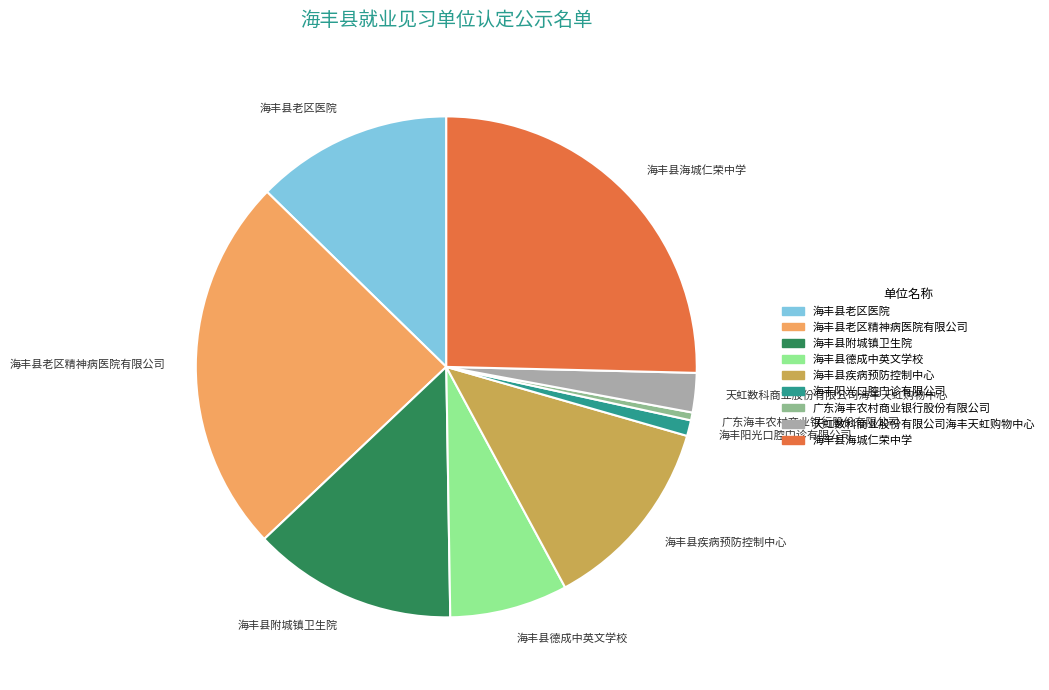

How many segments does this pie chart have?

9